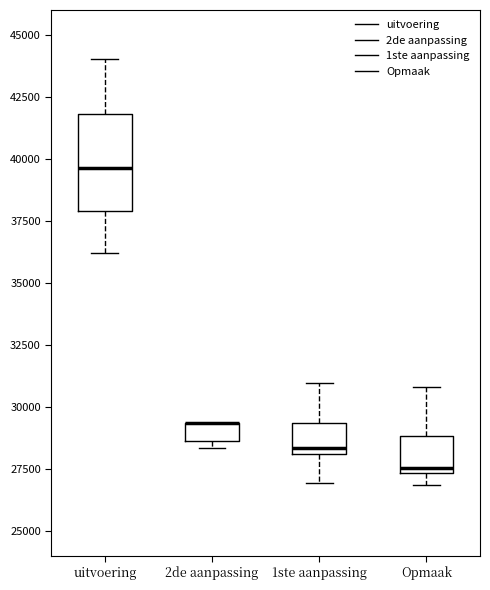

Reading left to right, read every box against the y-axis: the position of its median line, the range the box covers, and the ends of its whiskers. The values are not printed on the chart, so give them approximately, as read against the axis.

uitvoering: median 39500, box 38000 to 42000, whiskers 36000 to 44000
2de aanpassing: median 29500 (drawn on the box's upper edge), box 28500 to 29500, whiskers 28500 (just below the box's lower edge) to 29500
1ste aanpassing: median 28500, box 28000 to 29500, whiskers 27000 to 31000
Opmaak: median 27500 (just above the box's lower edge), box 27500 to 29000, whiskers 27000 to 31000